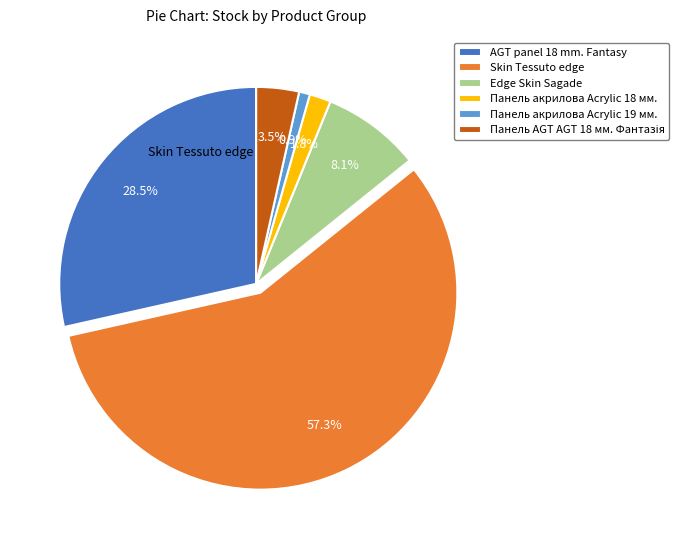

Between AGT panel 18 mm. Fantasy and Edge Skin Sagade, which is larger?

AGT panel 18 mm. Fantasy